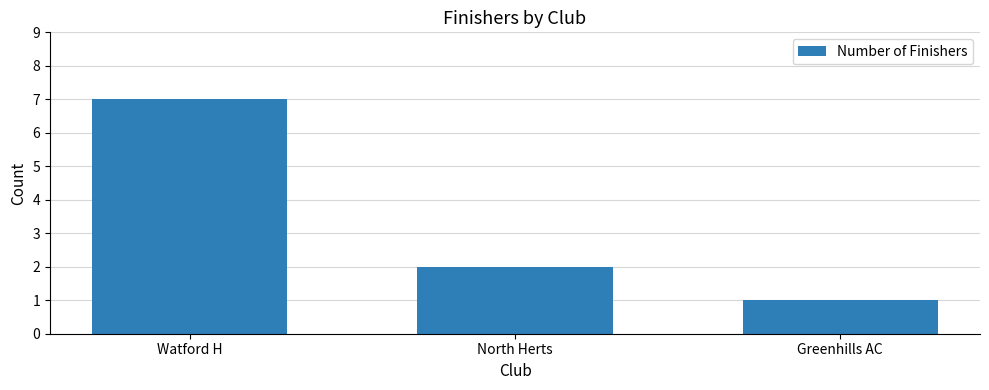

Reading right to left, what are all the values shown in this chart?

Greenhills AC=1	North Herts=2	Watford H=7